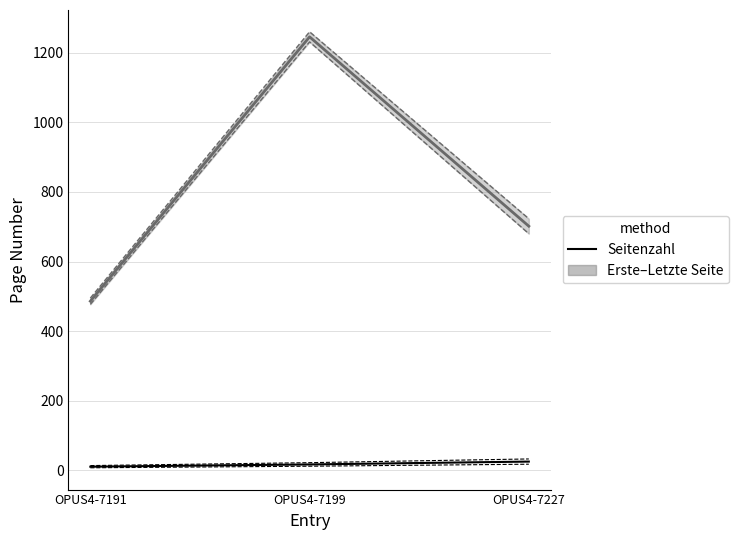

At how many categories does at least one series exceed 922?

1